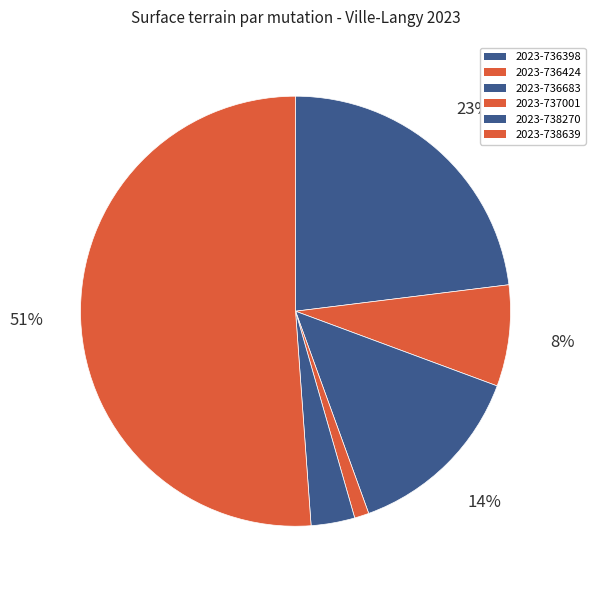

Is there a majority slice in this chart?

Yes